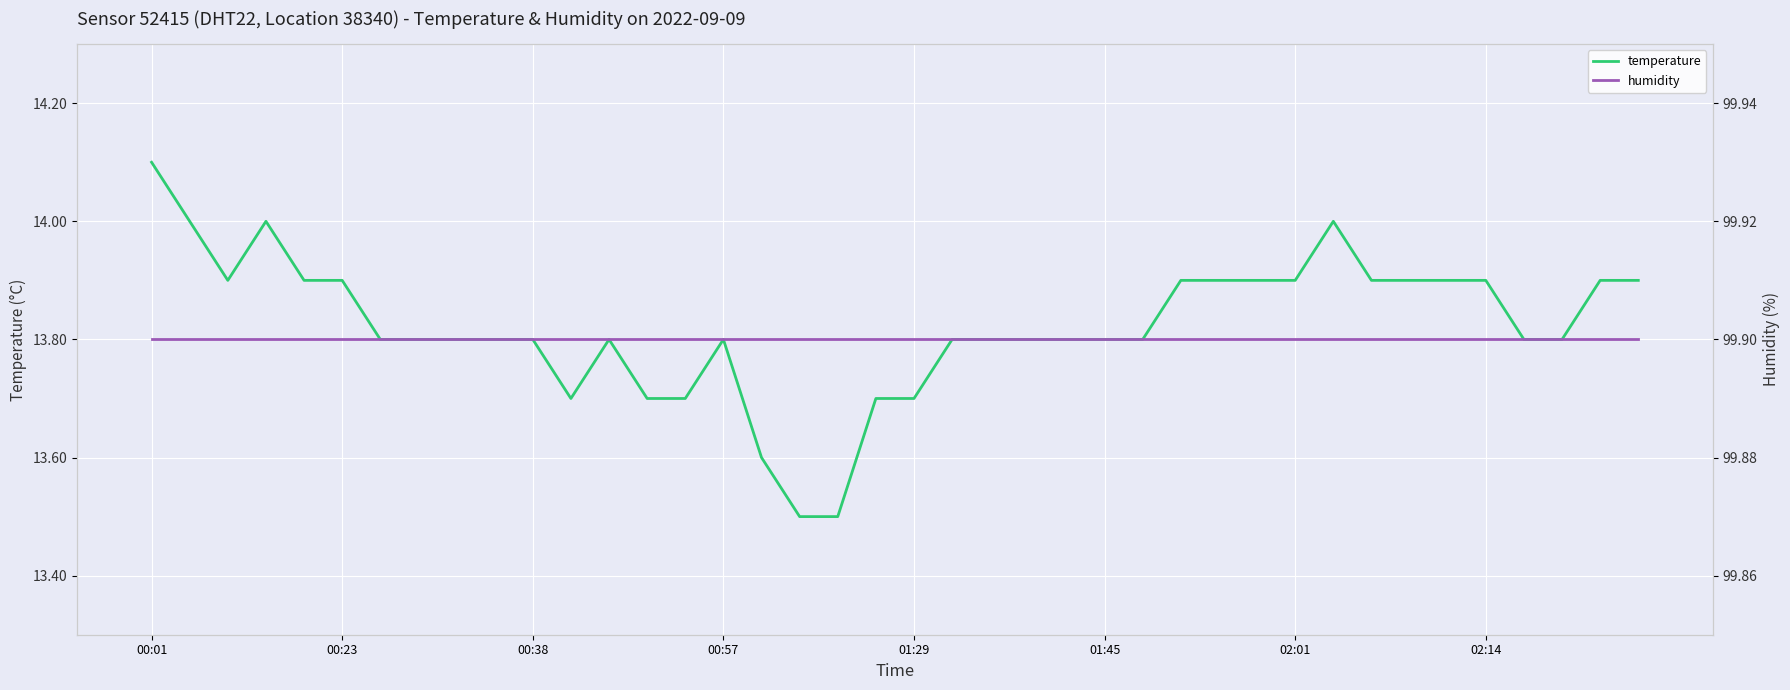

At which label is humidity closest to 99?

00:01